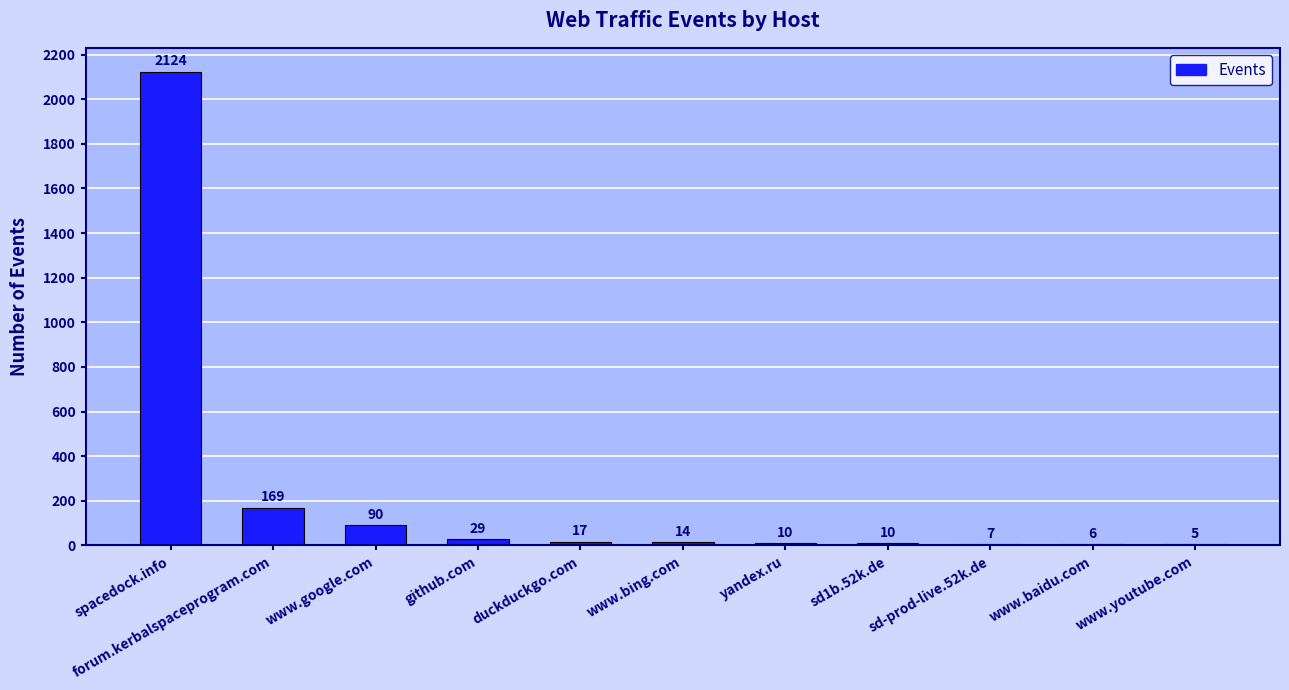

What is the difference between the values at forum.kerbalspaceprogram.com and spacedock.info?

1955